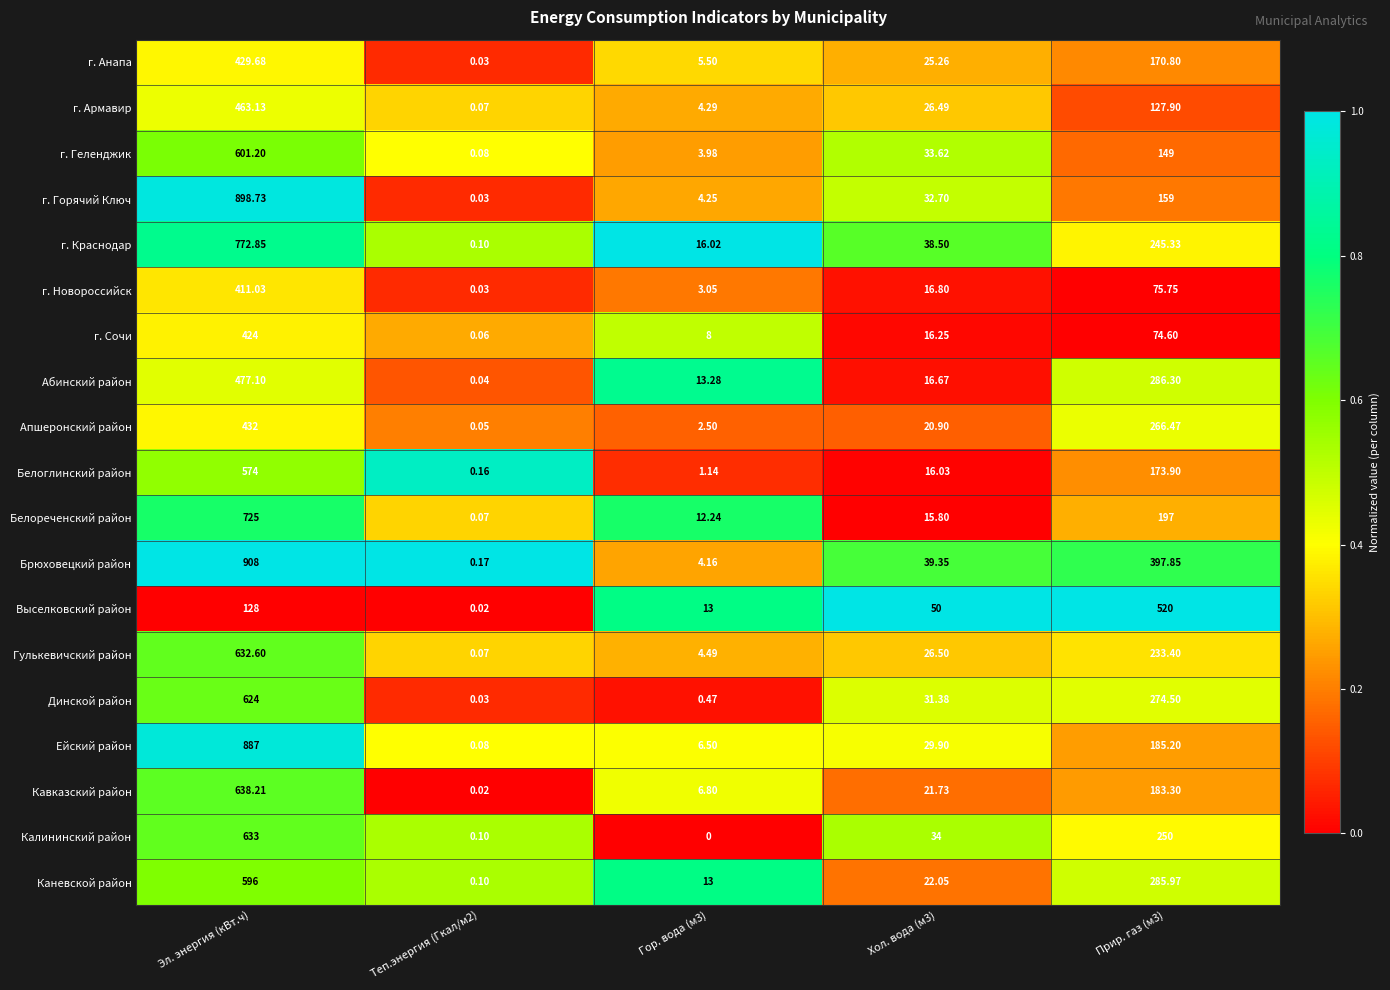

Between Теп.энергия (Гкал/м2) and Прир. газ (м3), which series saw the biggest shift?

Выселковский район